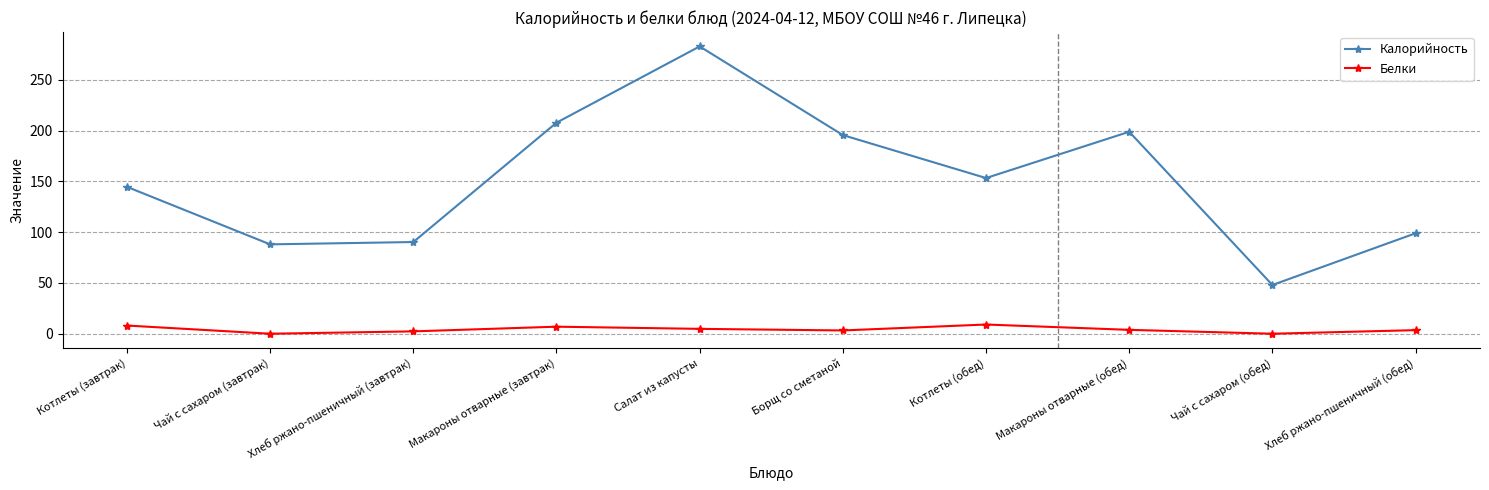

What is the spread (max minus min) of values at Макароны отварные (завтрак)?

200.9